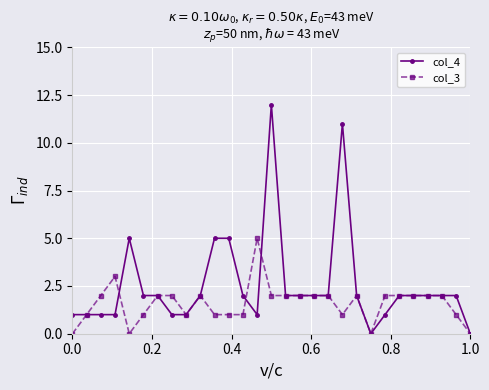

Reading left to right, list all the values displayed in this chart.

col_4: 1	1	1	1	5	2	2	1	1	2	5	5	2	1	12	2	2	2	2	11	2	0	1	2	2	2	2	2	0
col_3: 0	1	2	3	0	1	2	2	1	2	1	1	1	5	2	2	2	2	2	1	2	0	2	2	2	2	2	1	0